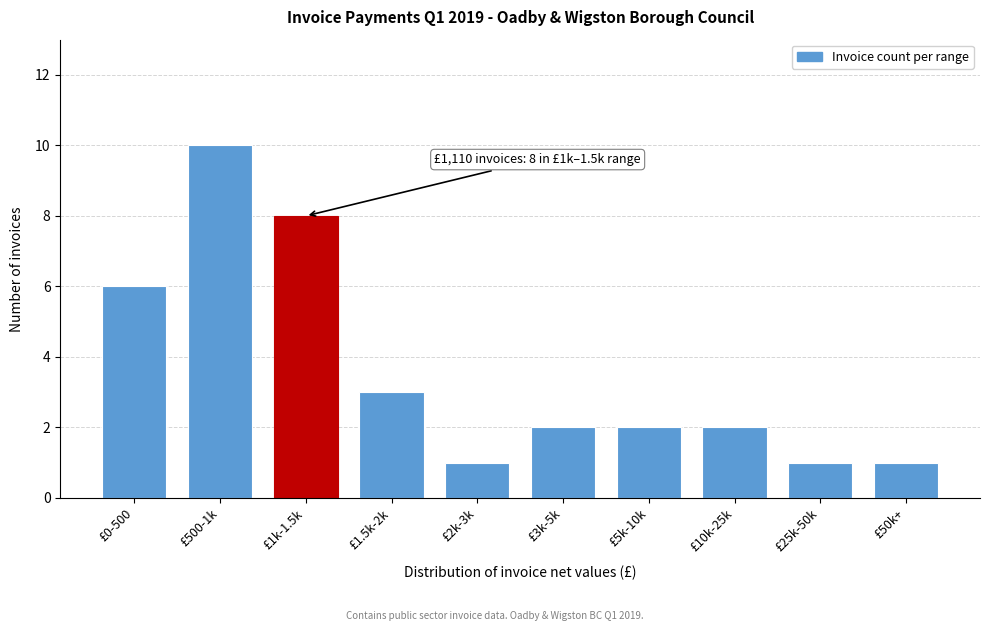

Reading right to left, transcribe all the data shown in this chart.

1	1	2	2	2	1	3	8	10	6